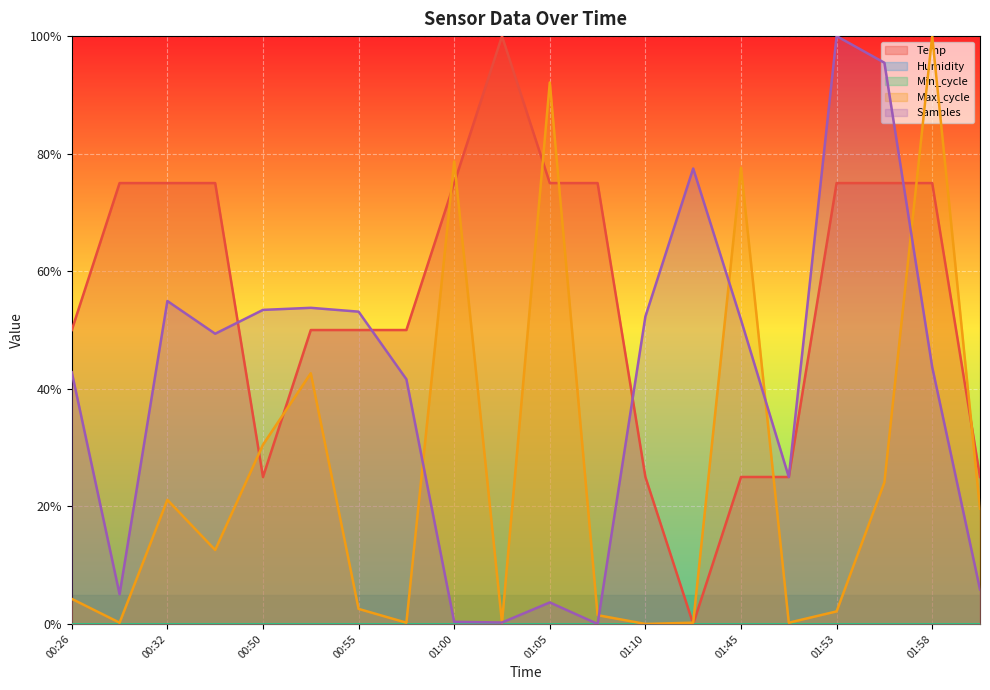

What is the total value across all series at 01:45?

1.5